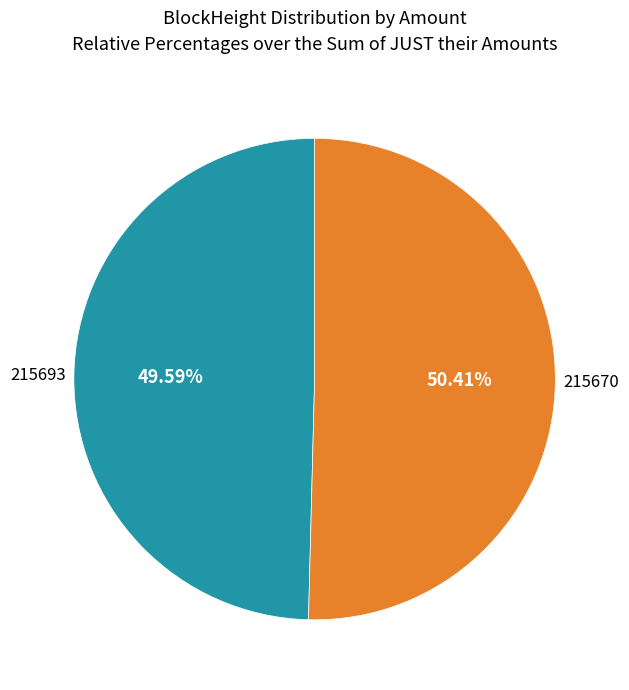

How many slices are in this pie chart?

2